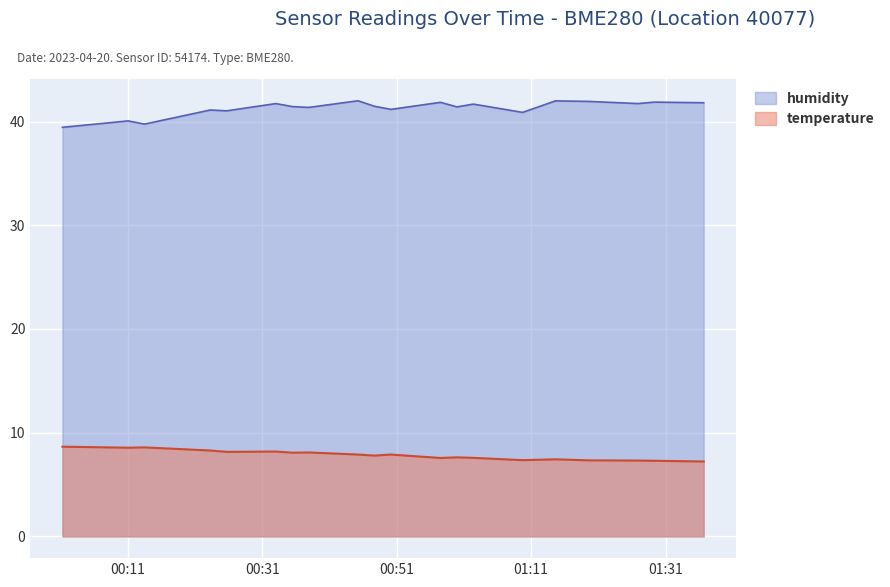

Where is humidity nearest to the value 40?

2023-04-20T00:11:04